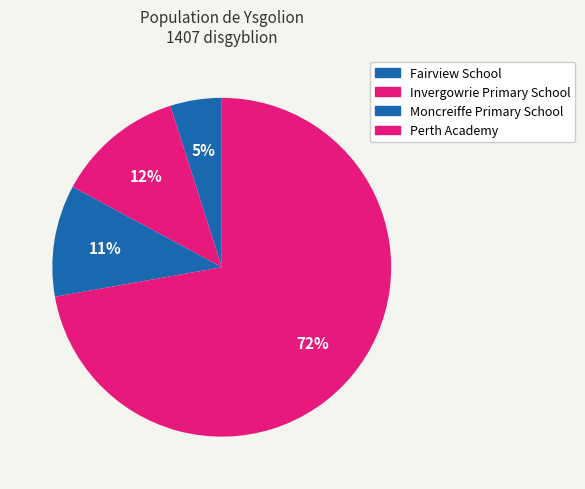

What is the ratio of the value at Invergowrie Primary School to the value at Perth Academy?

0.2